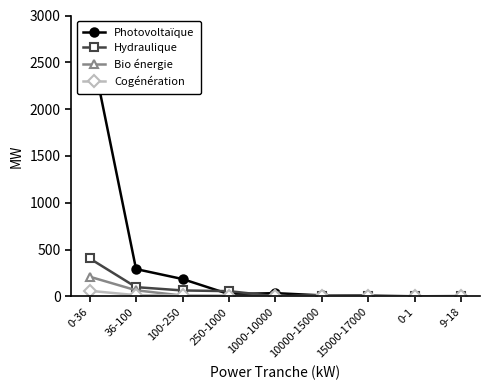

At which category is the sum across all series the highest?

0-36